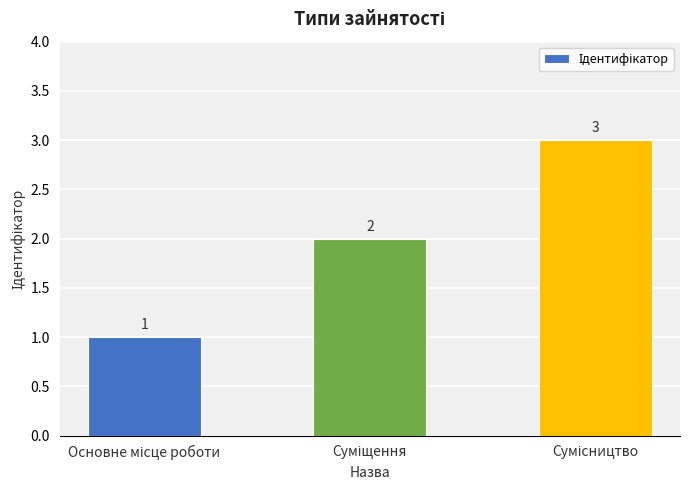

Does the chart contain any negative values?

No